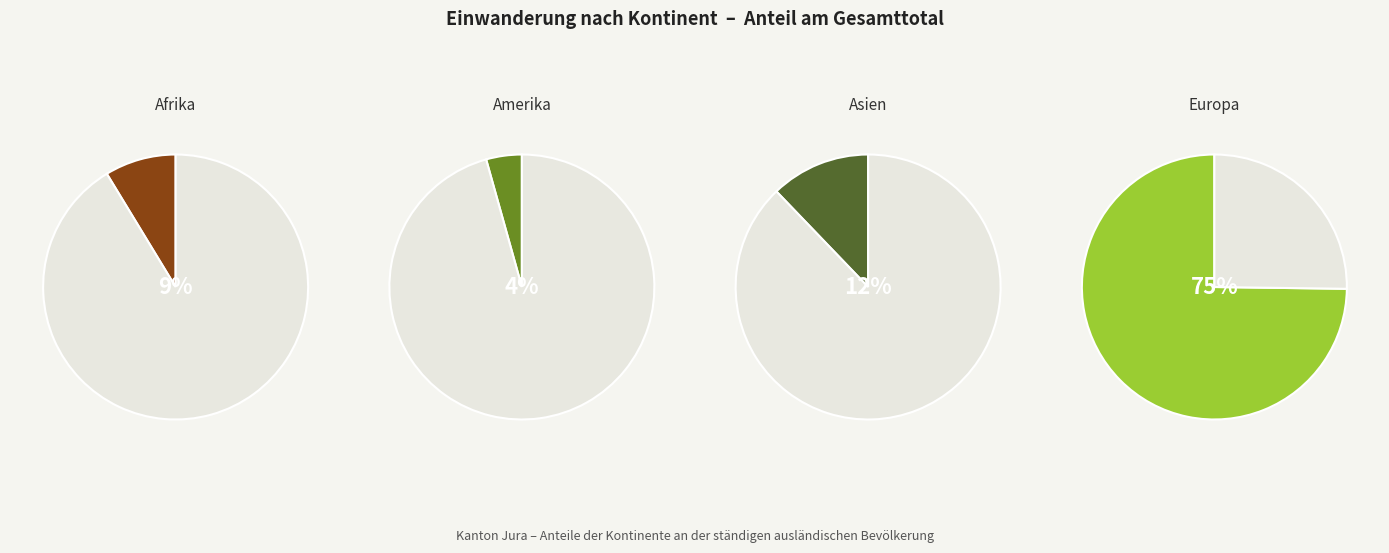

Do Asien and Ozeanien together represent more than half of the pie?

No